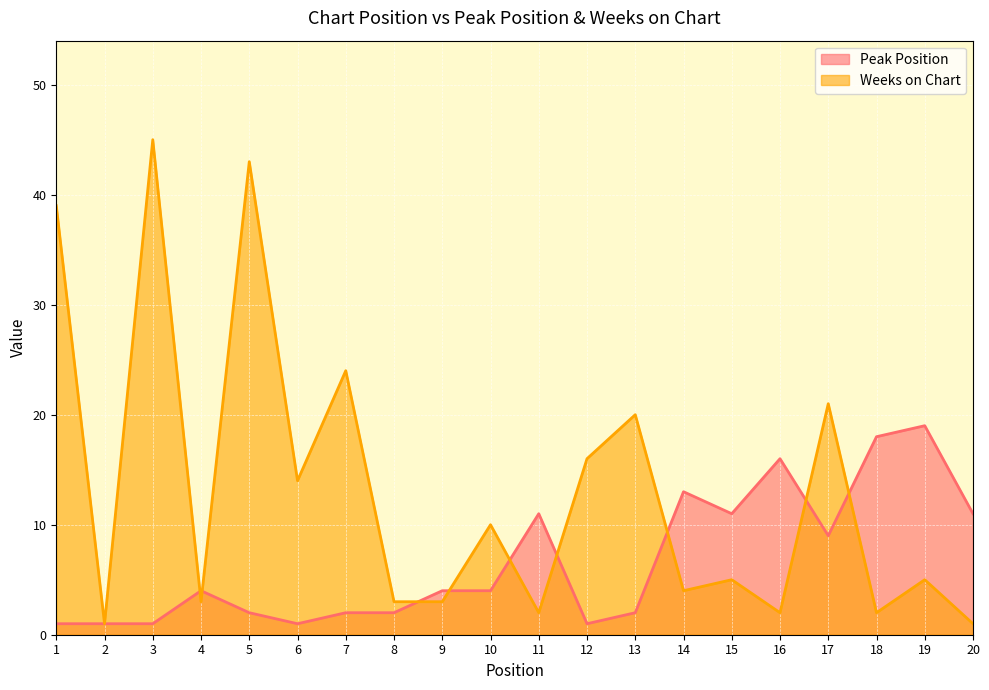

At which category does Weeks on Chart reach its first local peak?

3